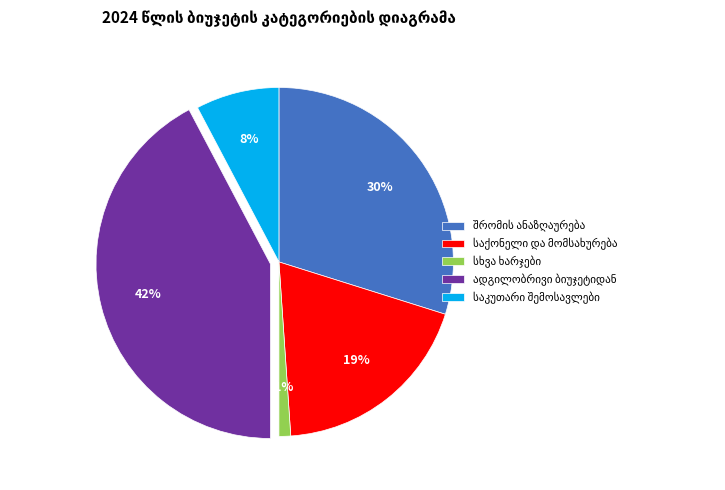

Is there a majority slice in this chart?

No